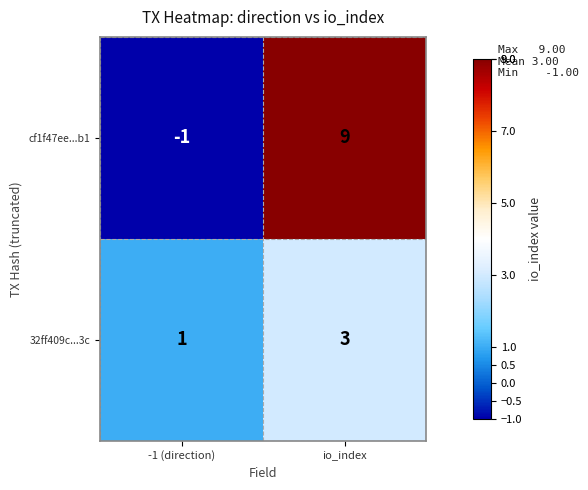

Count the number of data series in this chart.

2